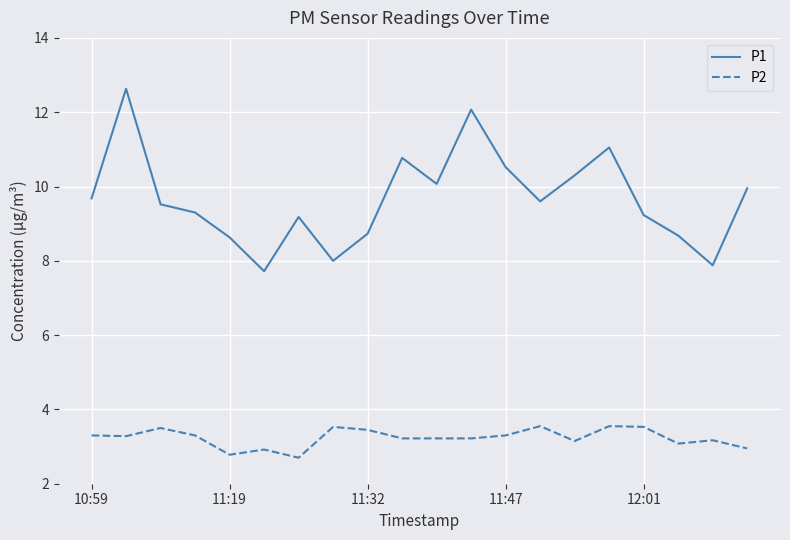

Count the number of data series in this chart.

2